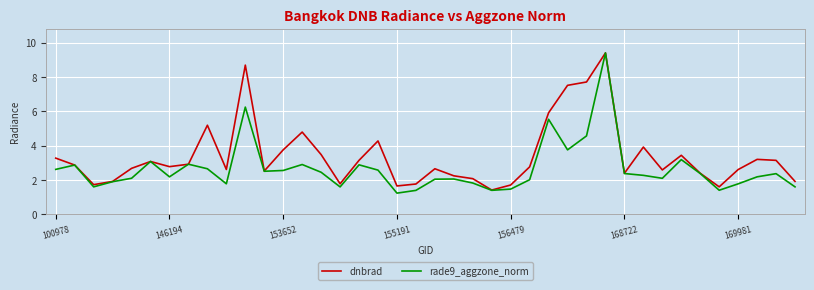

List the series in order of their overall mean, highest first.

dnbrad, rade9_aggzone_norm